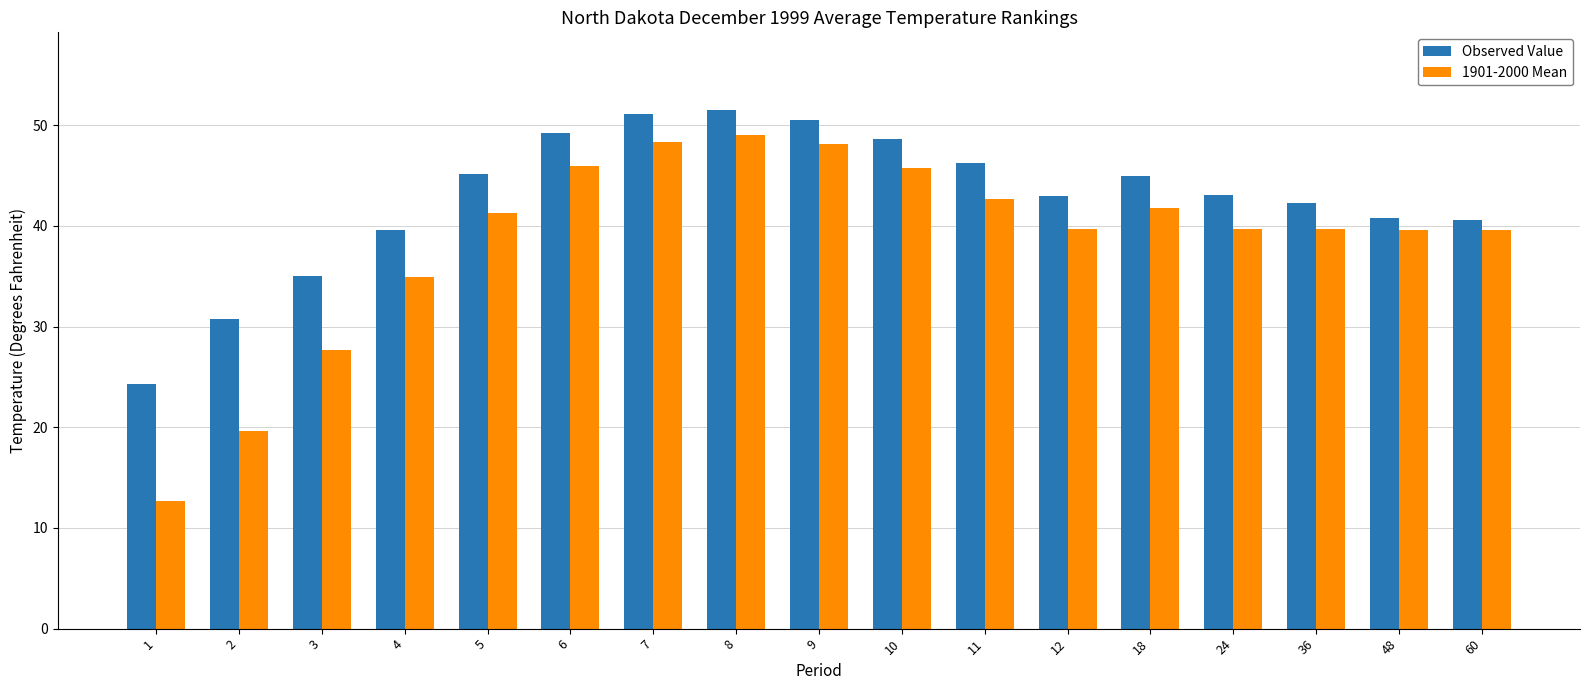

Which series has the largest total across all categories?

Observed Value